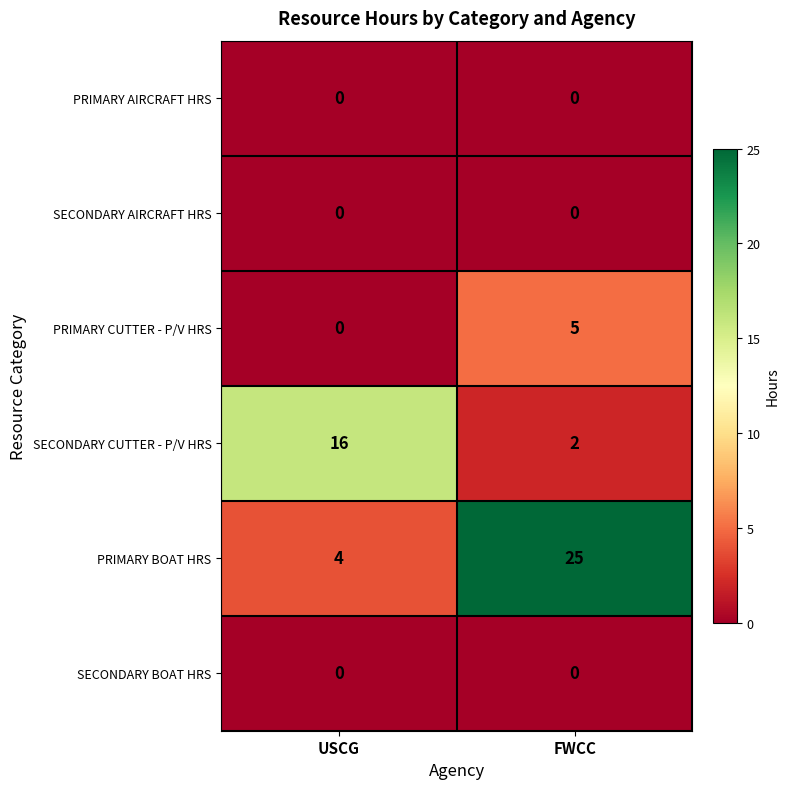

How many data points does each series have?

2